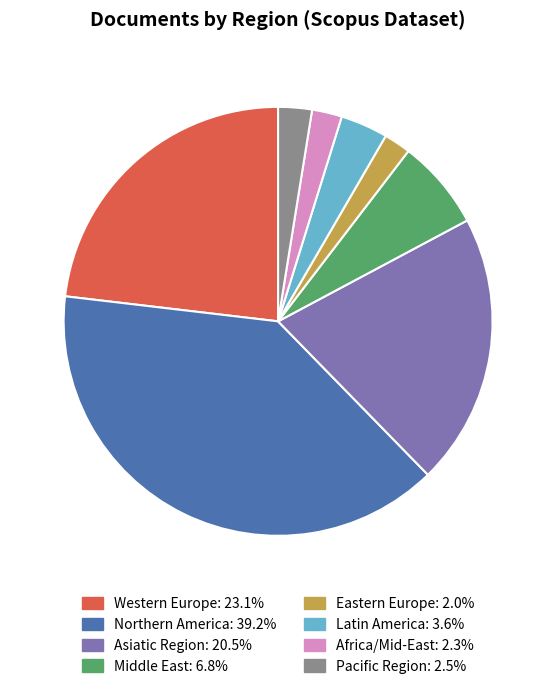

Does any single category account for the majority?

No